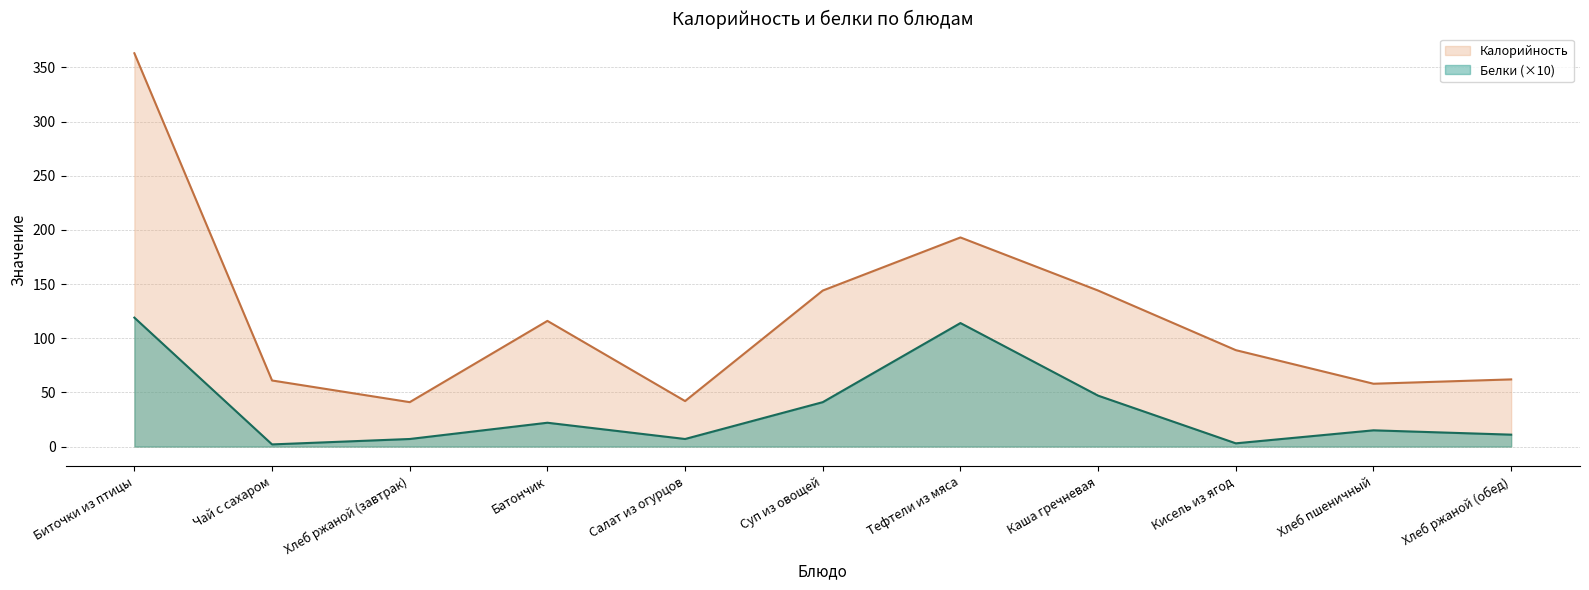

At which category does the chart reach its peak across all series?

Биточки из птицы